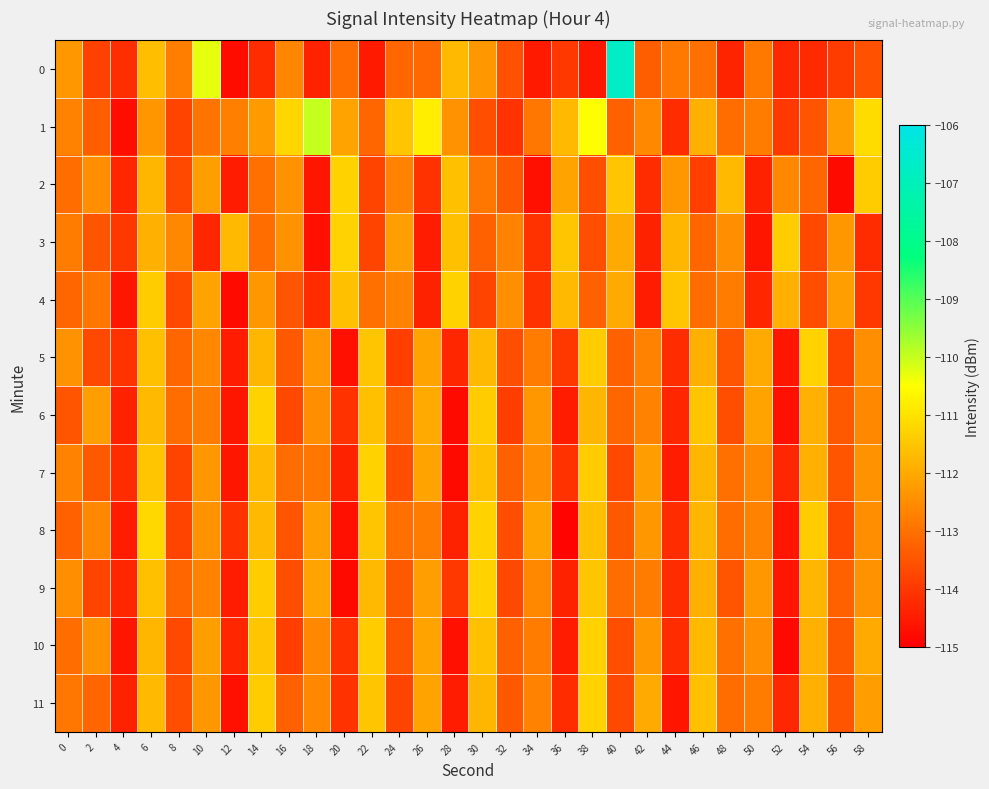

Count the number of data series in this chart.

12